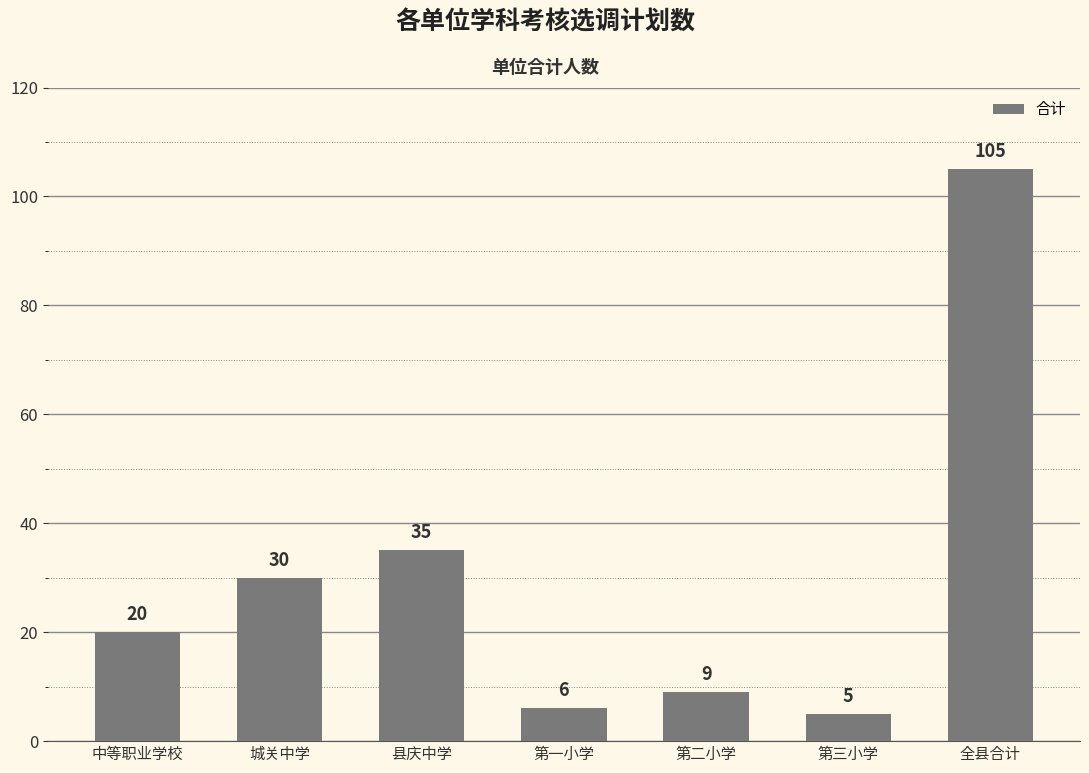

List the labels in order of value, smallest first.

第三小学, 第一小学, 第二小学, 中等职业学校, 城关中学, 县庆中学, 全县合计